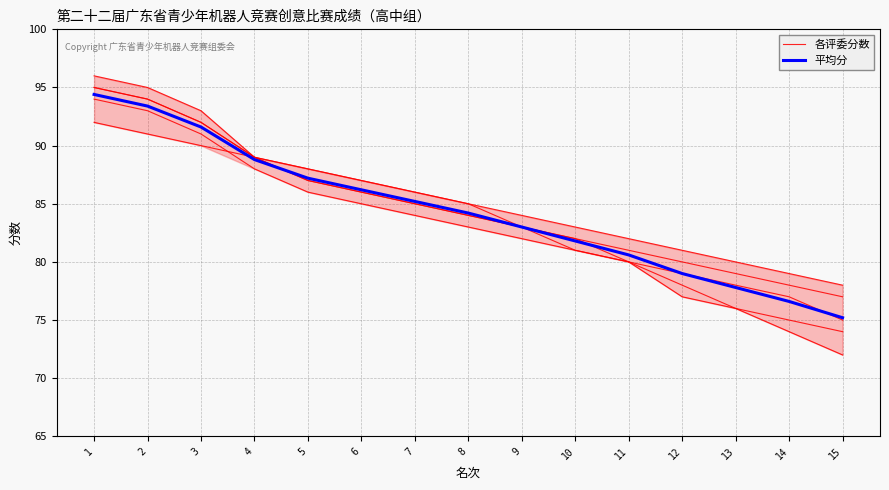

How many values in the 各评委分数 series exceed 85?

7